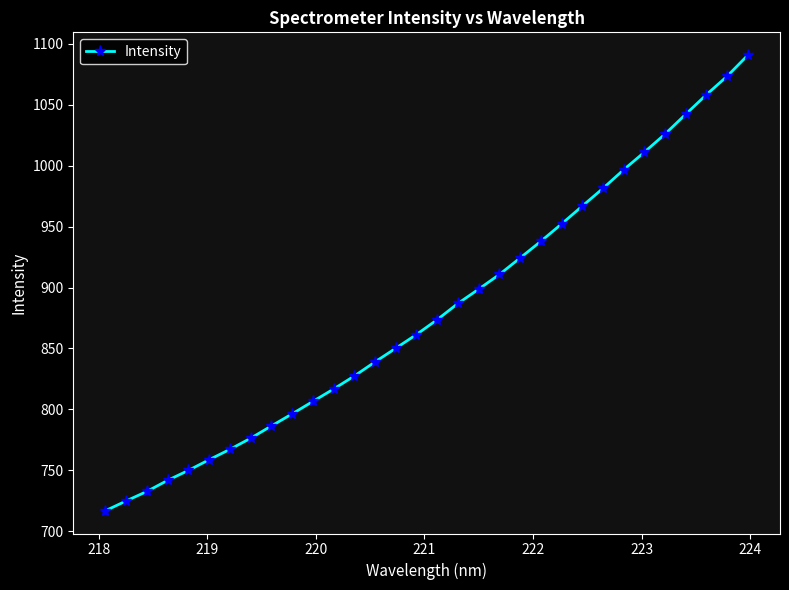

What is the maximum value shown in the chart?

1090.6